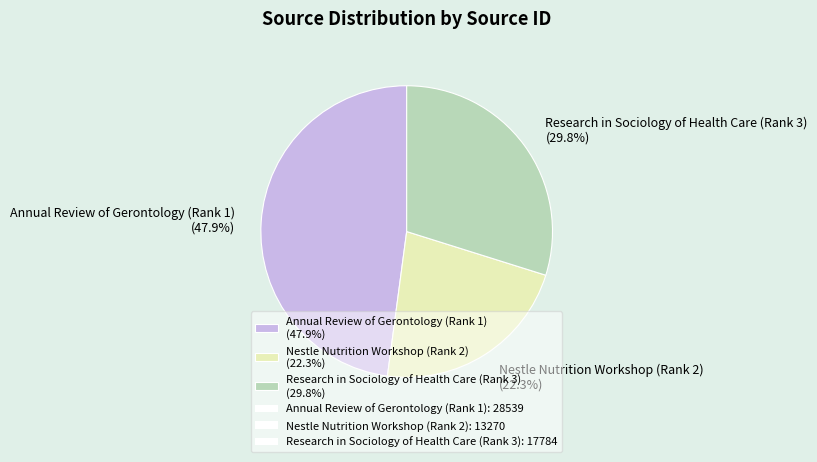

Rank the categories by value from lowest to highest.

Nestle Nutrition Workshop (Rank 2), Research in Sociology of Health Care (Rank 3), Annual Review of Gerontology (Rank 1)